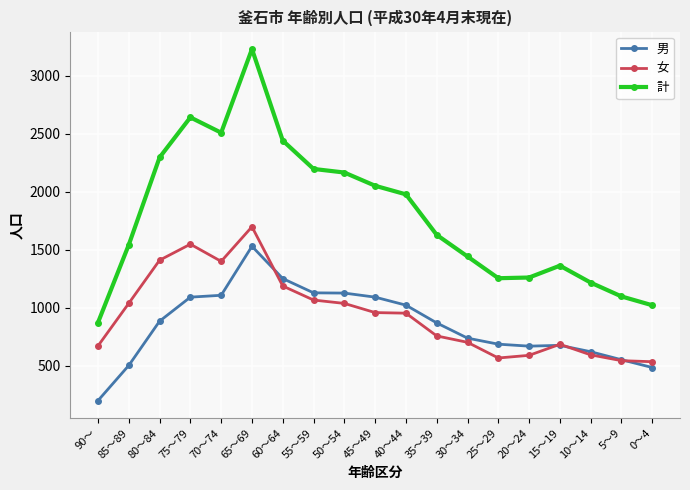

Which series has the largest total across all categories?

計